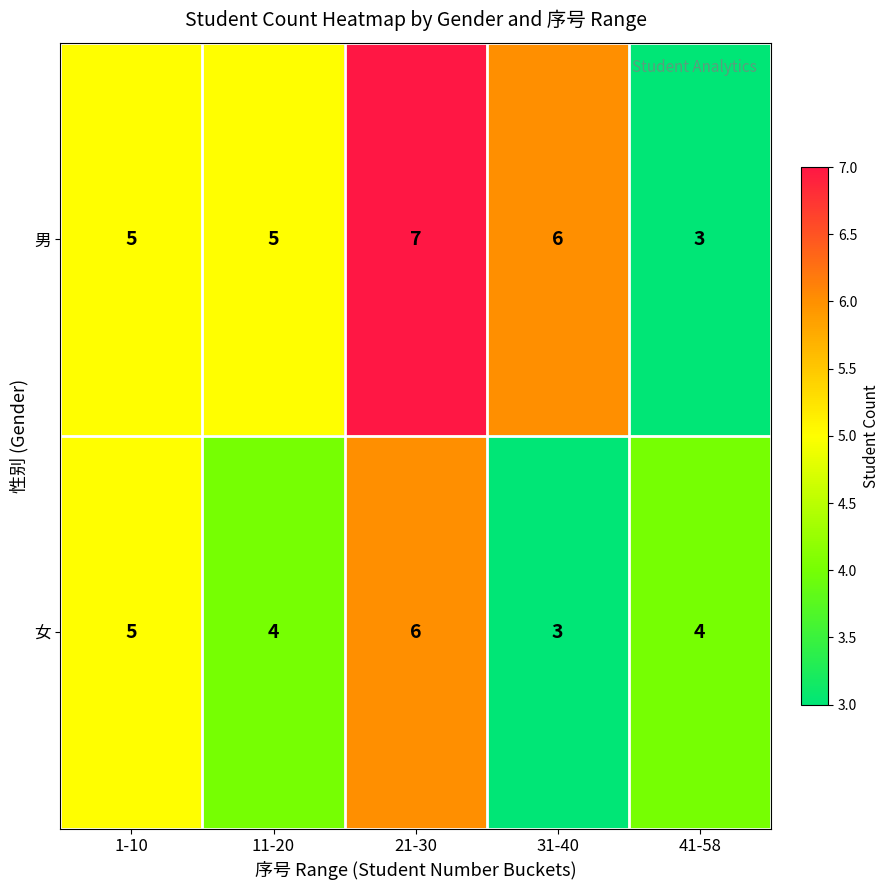

What is the approximate value of 男 at 21-30?

7